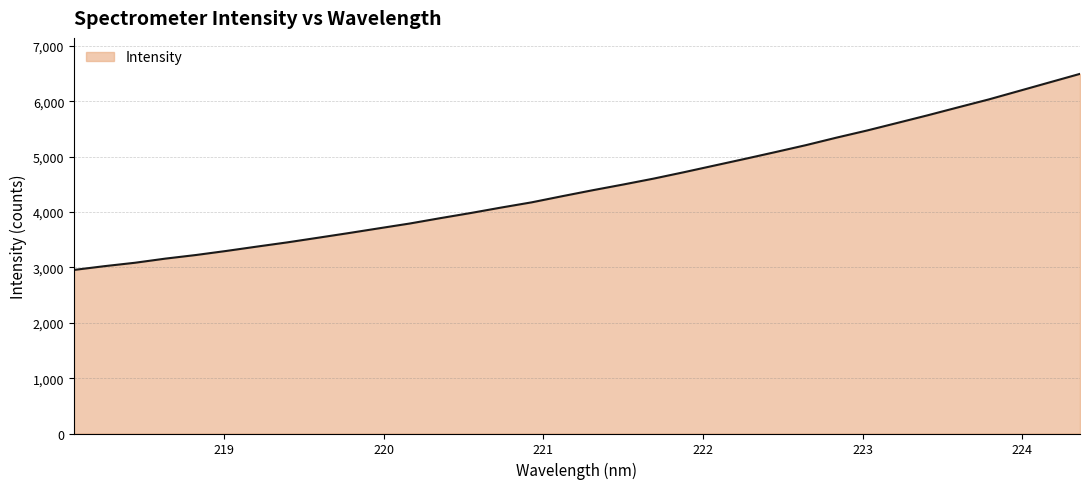

What is the maximum value shown in the chart?

6497.0